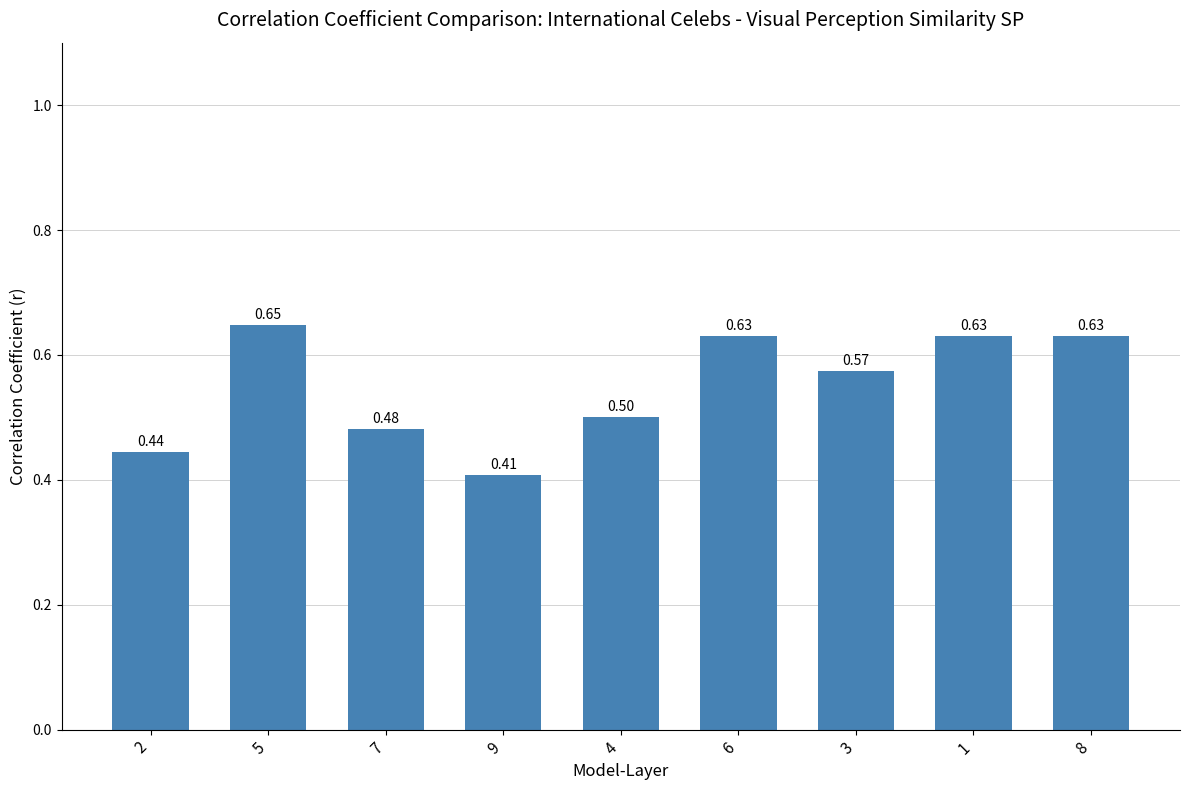

What is the difference between the maximum and minimum values?

0.2